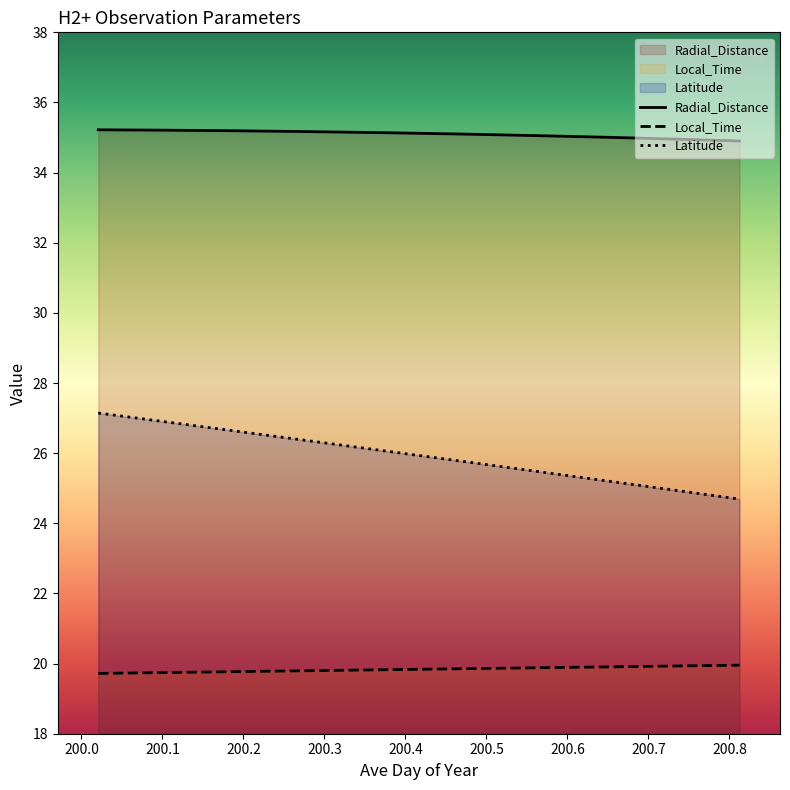

What is the maximum value for Local_Time?

20.0